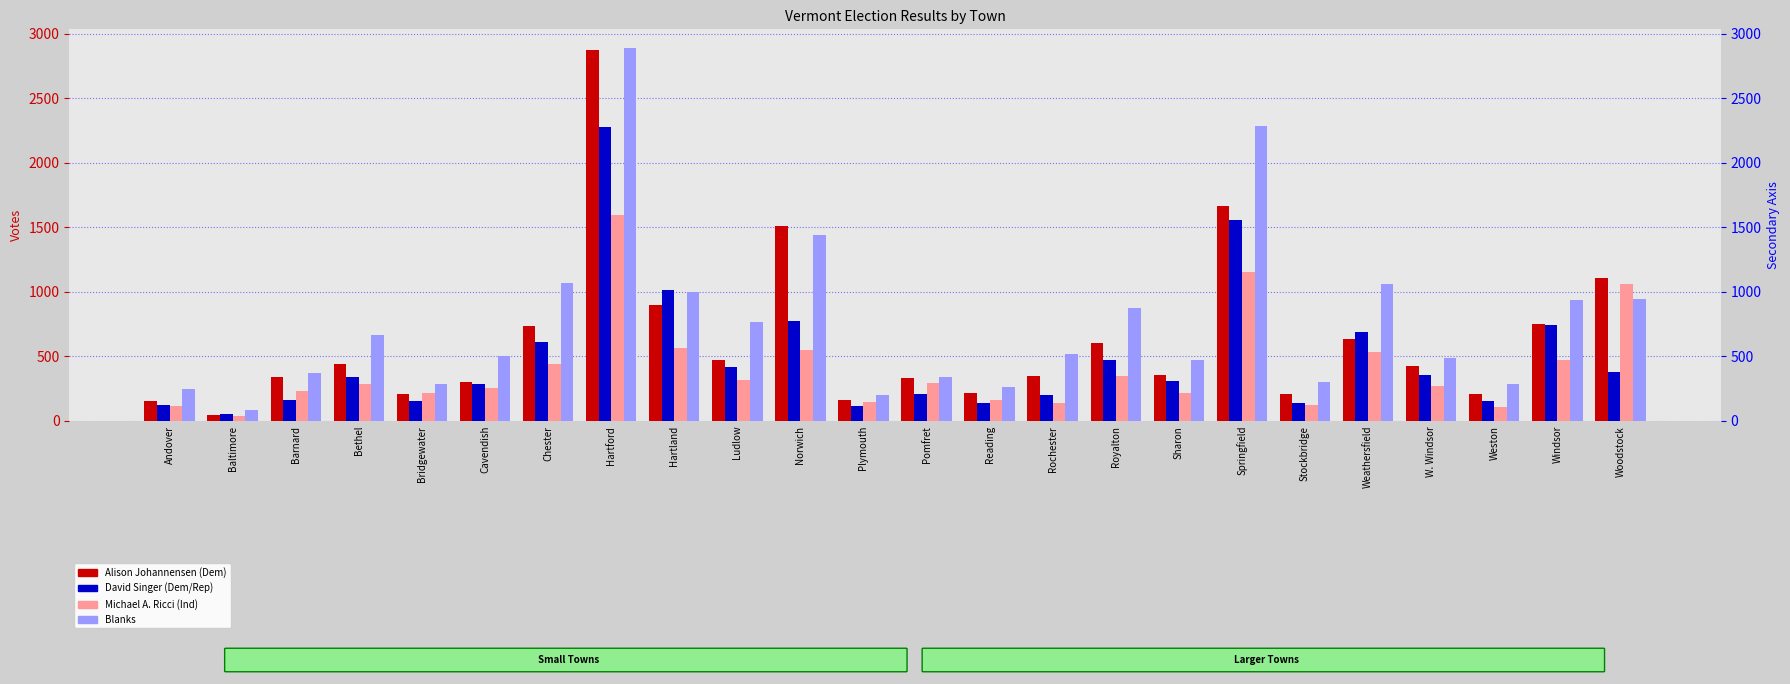

Which category has the lowest value across all series?

Baltimore